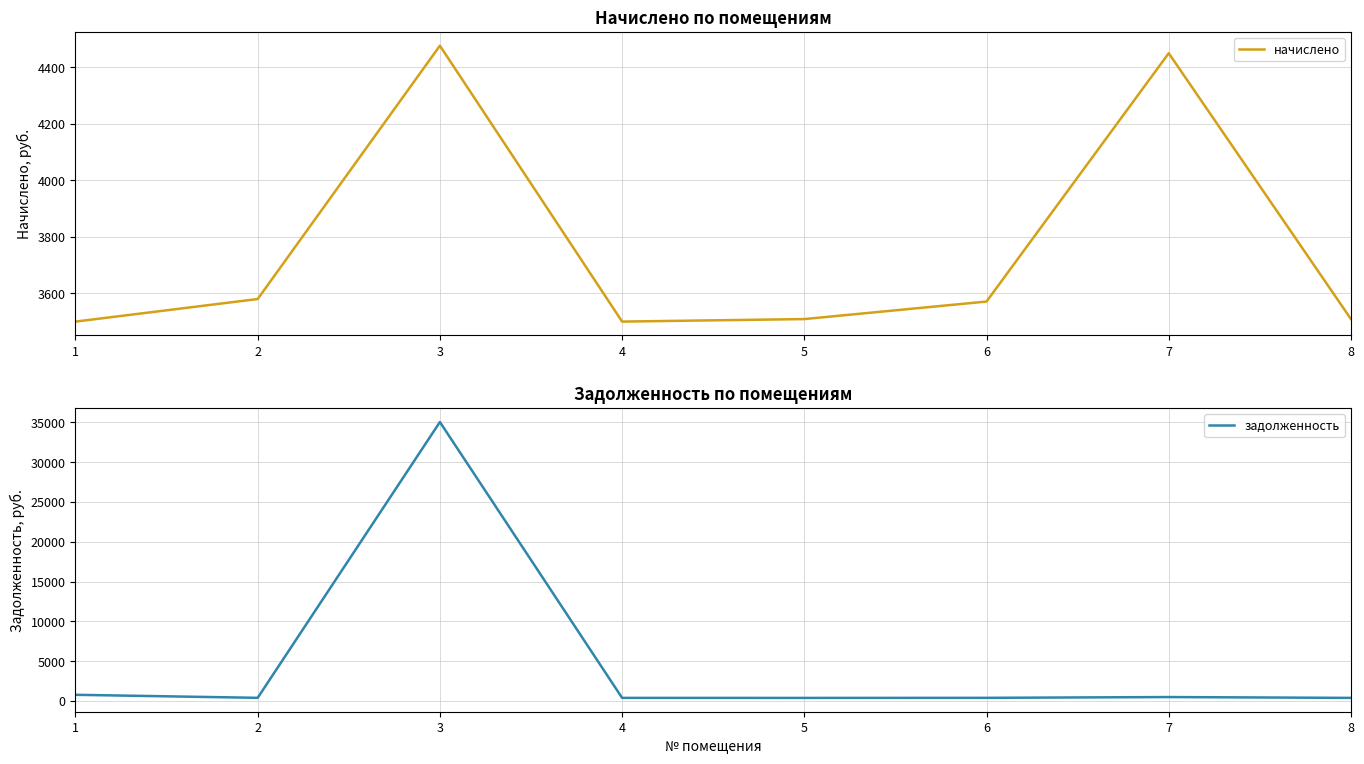

At which label does начислено first exceed 3570?

2